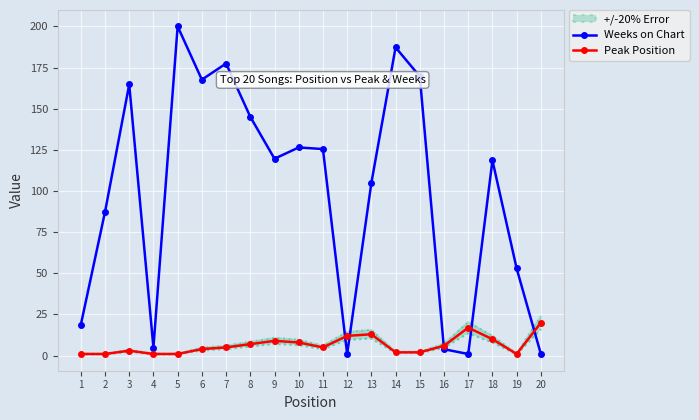

List the series in order of their peak value, lowest first.

Peak Position, Weeks on Chart